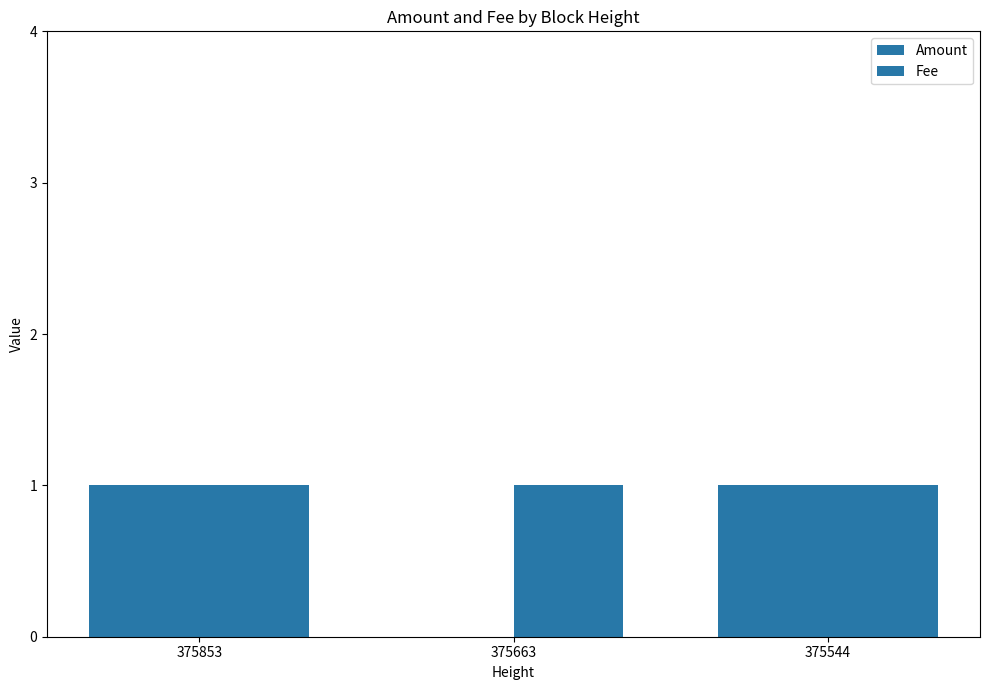

How many values in Amount are above zero?

2